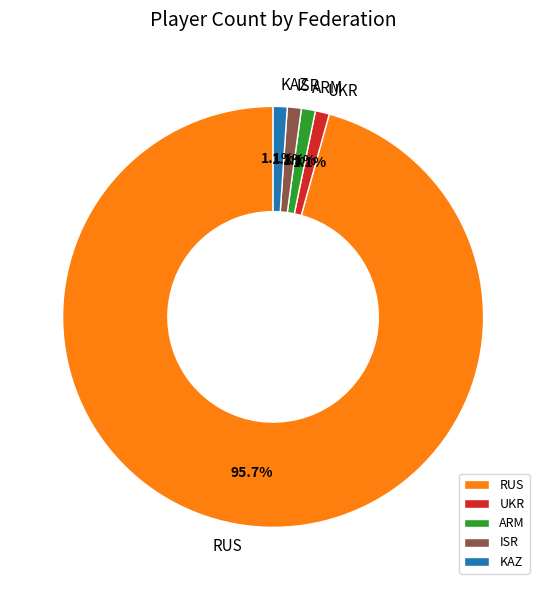

What percentage is NOT represented by UKR?

98.9%